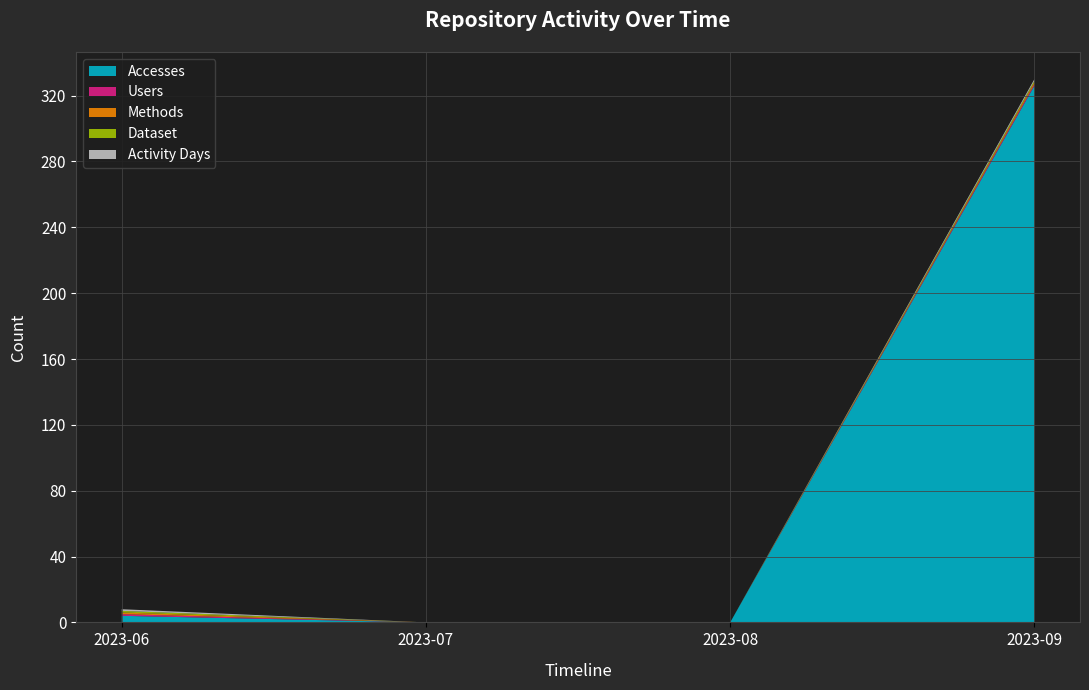

Reading right to left, extract all data points from this chart.

Accesses: 326	0	0	4
Users: 1	0	0	1
Methods: 1	0	0	1
Dataset: 1	0	0	1
Activity Days: 1	0	0	1